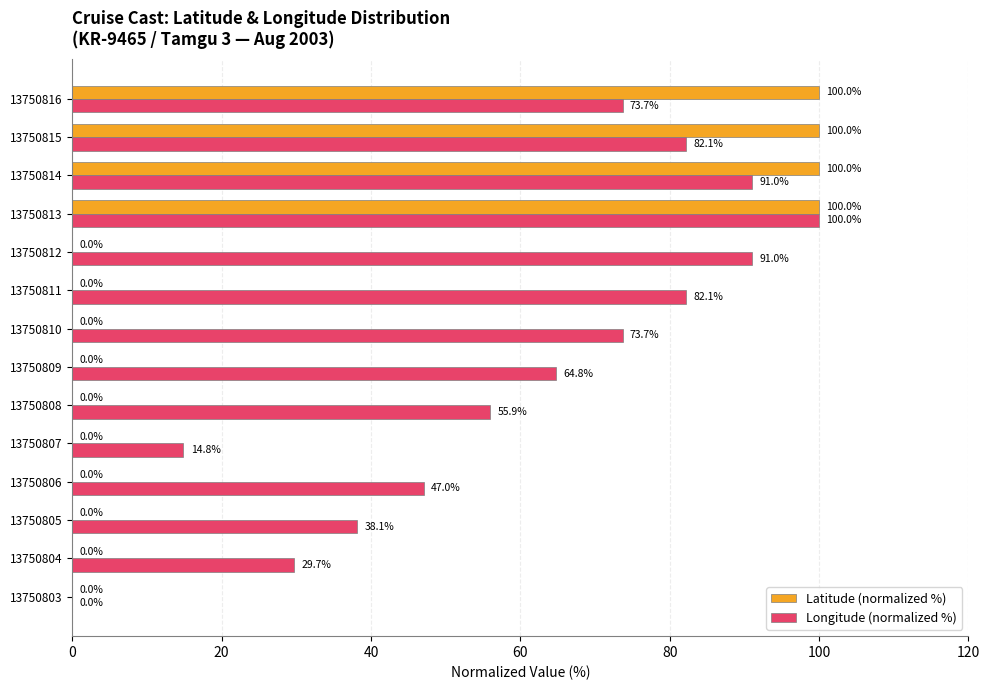

Which series changed the most between 13750804 and 13750814?

Latitude (normalized %)